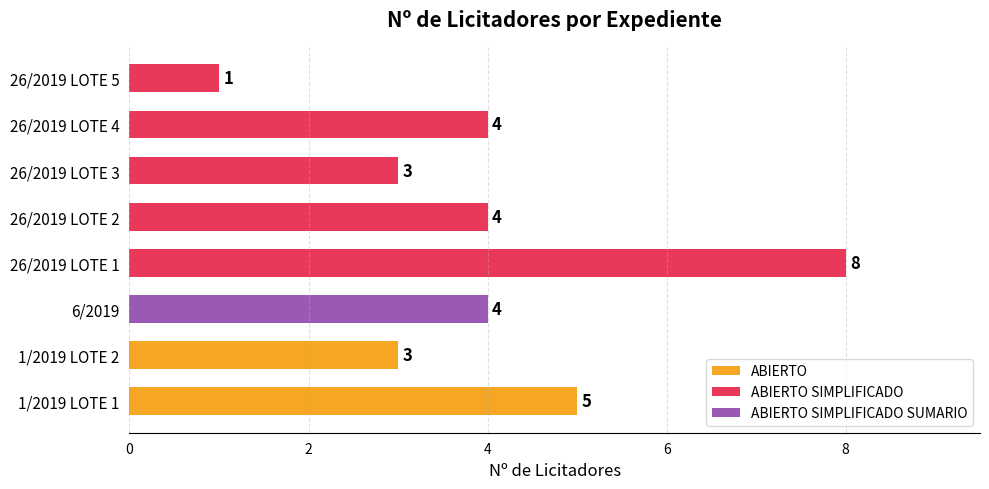

What is the smallest value displayed?

1